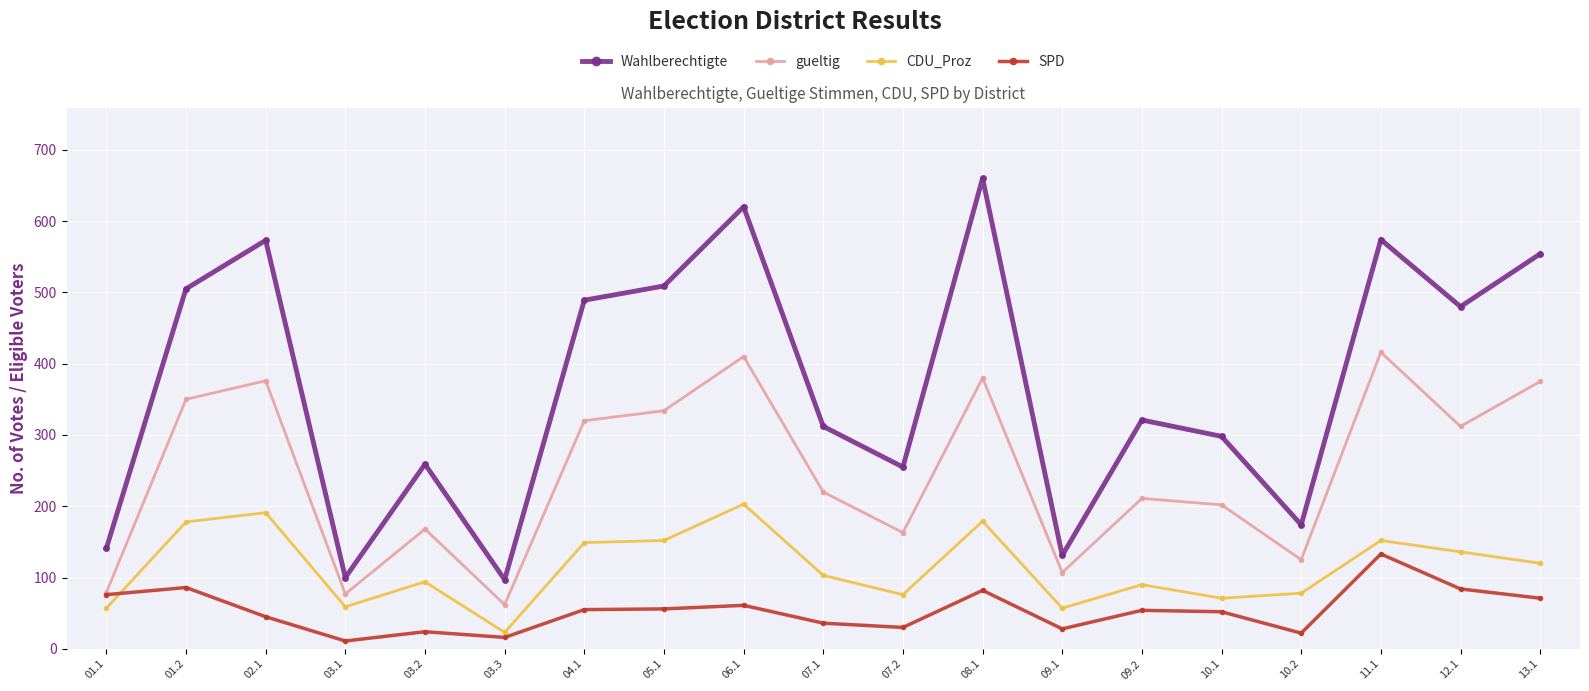

Between 03.3 and 08.1, which series saw the biggest shift?

Wahlberechtigte